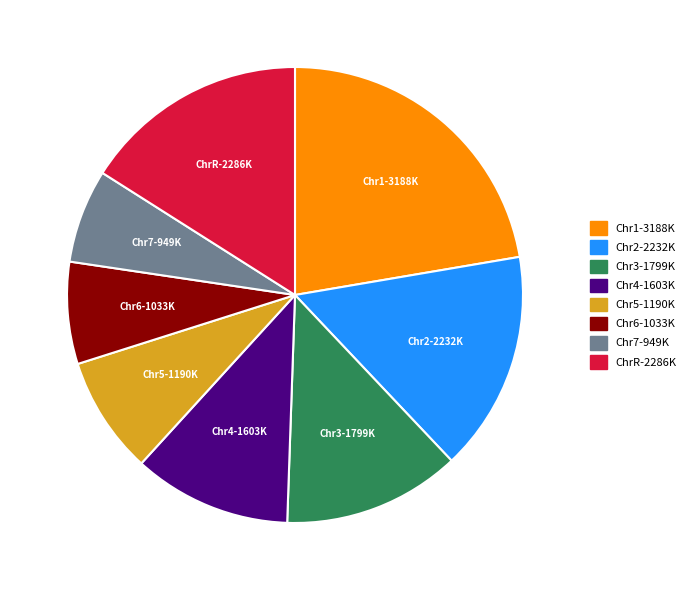

Is there any slice that represents more than half of the pie?

No